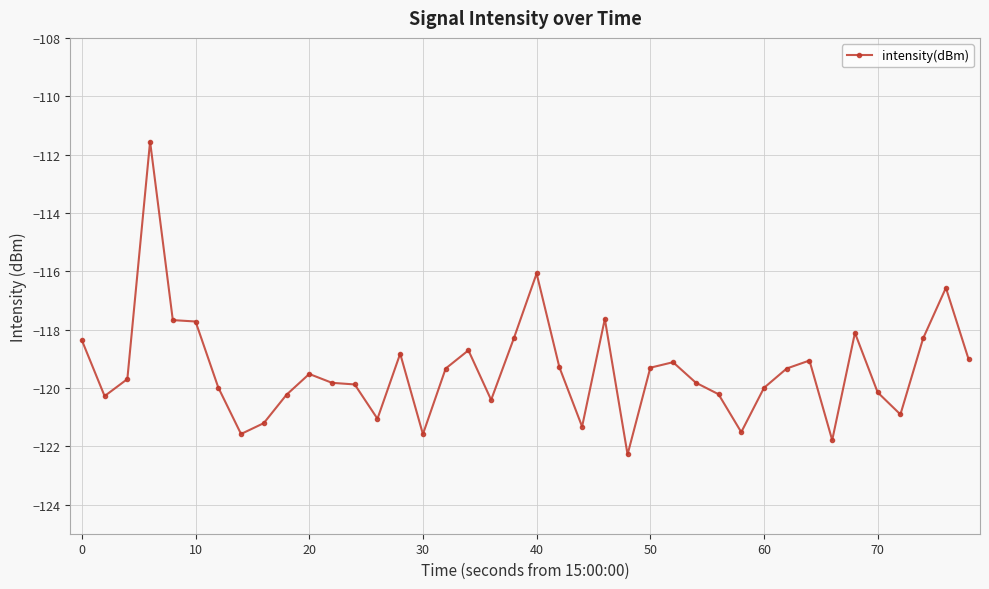

What is the minimum value shown in the chart?

-122.3